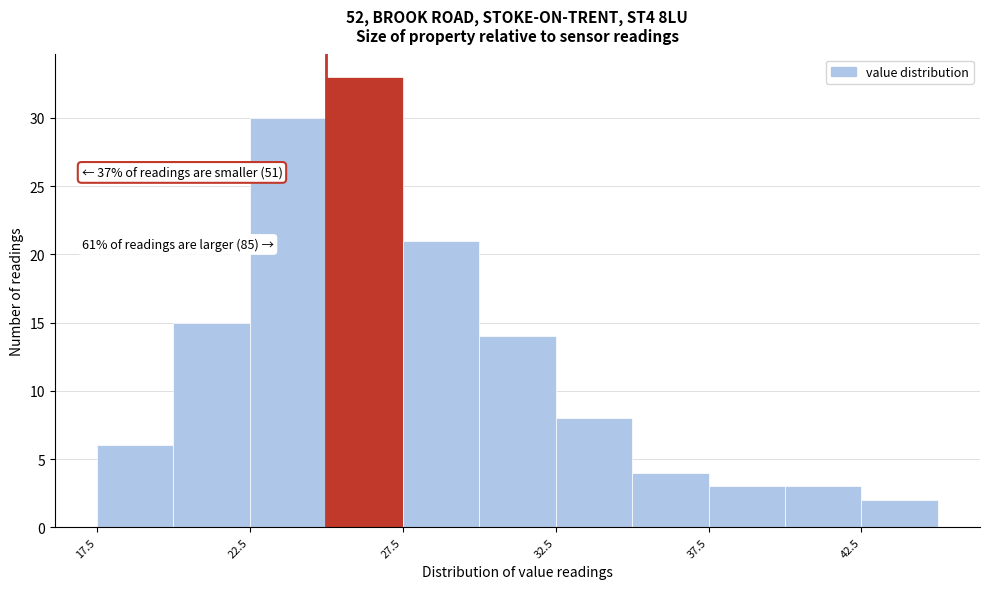

Over which range of the x-axis is the bar tallest?

25.0 to 27.5